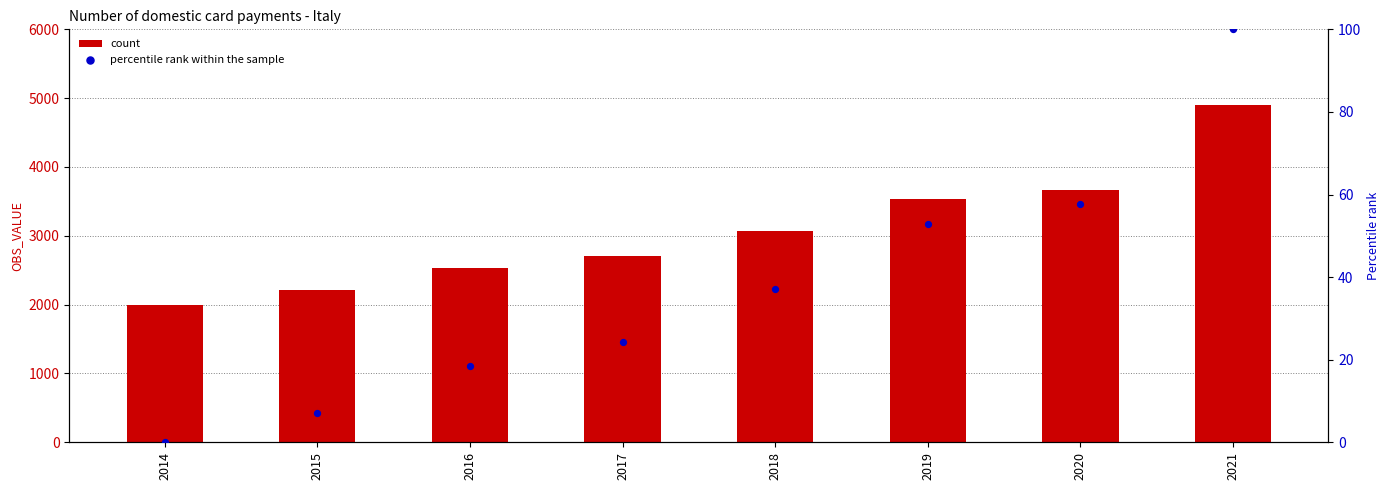

What are all the series names shown in the legend?

count, percentile rank within the sample